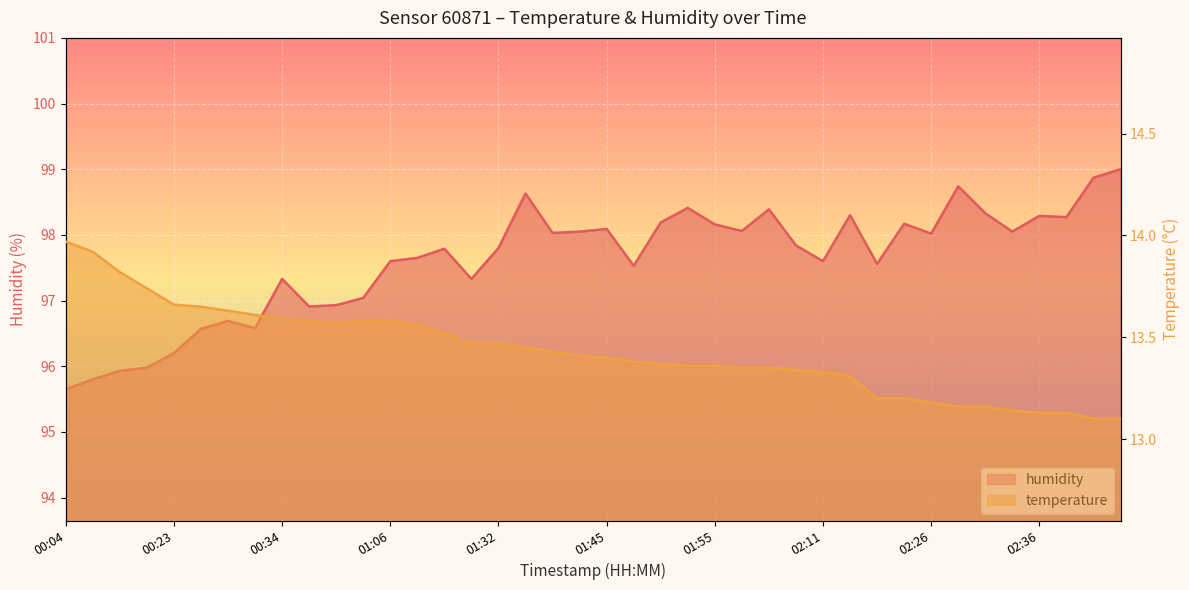

Does the chart display data point markers on the line(s)?

No